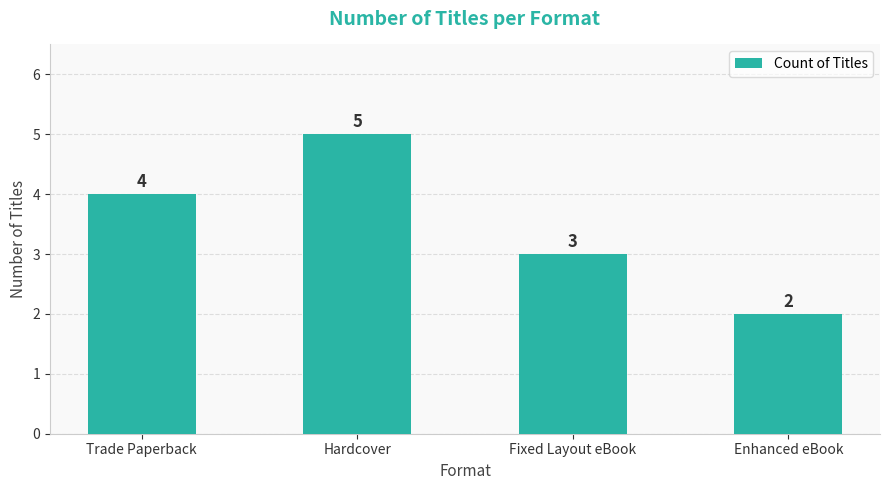

How many data points are less than 4?

2